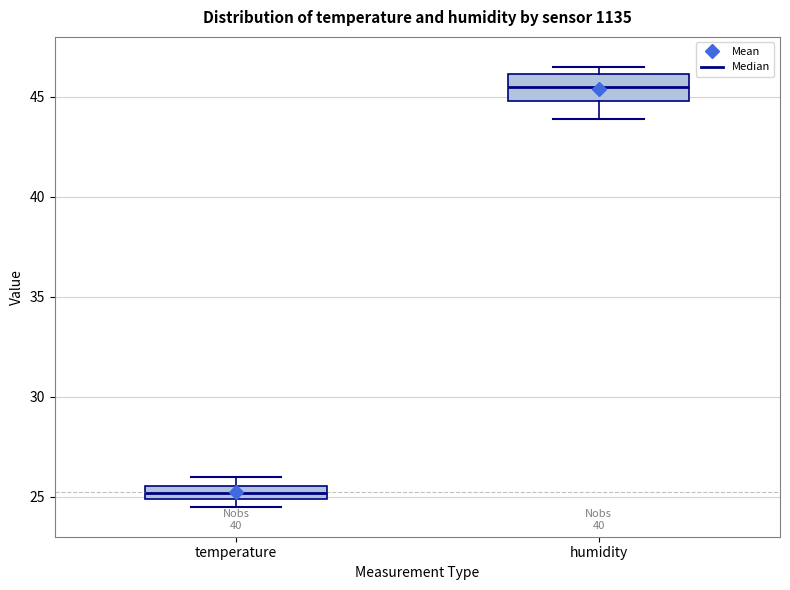

Which box has the highest median line?

humidity